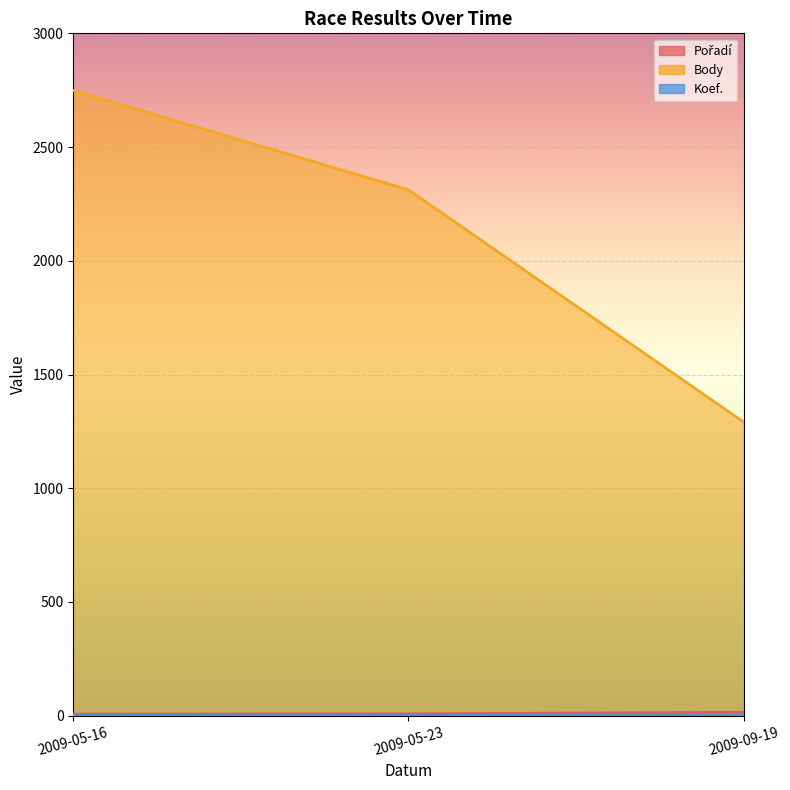

Is it true that Body equals 671 at 2009-05-23?

False